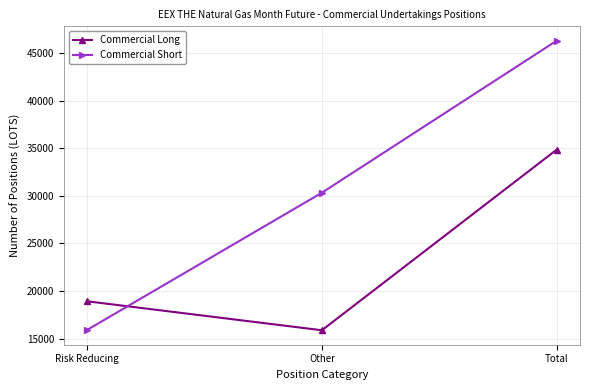

True or false: Commercial Long has a value of 15898 at Other.

True